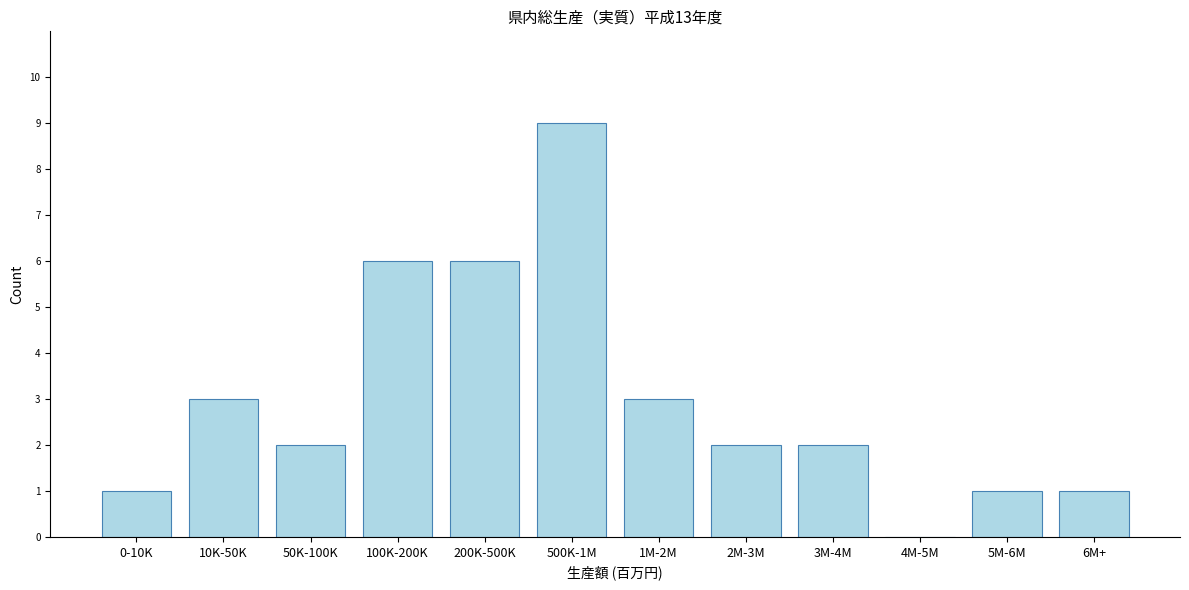

Reading left to right, extract all data points from this chart.

0-10K=1	10K-50K=3	50K-100K=2	100K-200K=6	200K-500K=6	500K-1M=9	1M-2M=3	2M-3M=2	3M-4M=2	4M-5M=0	5M-6M=1	6M+=1